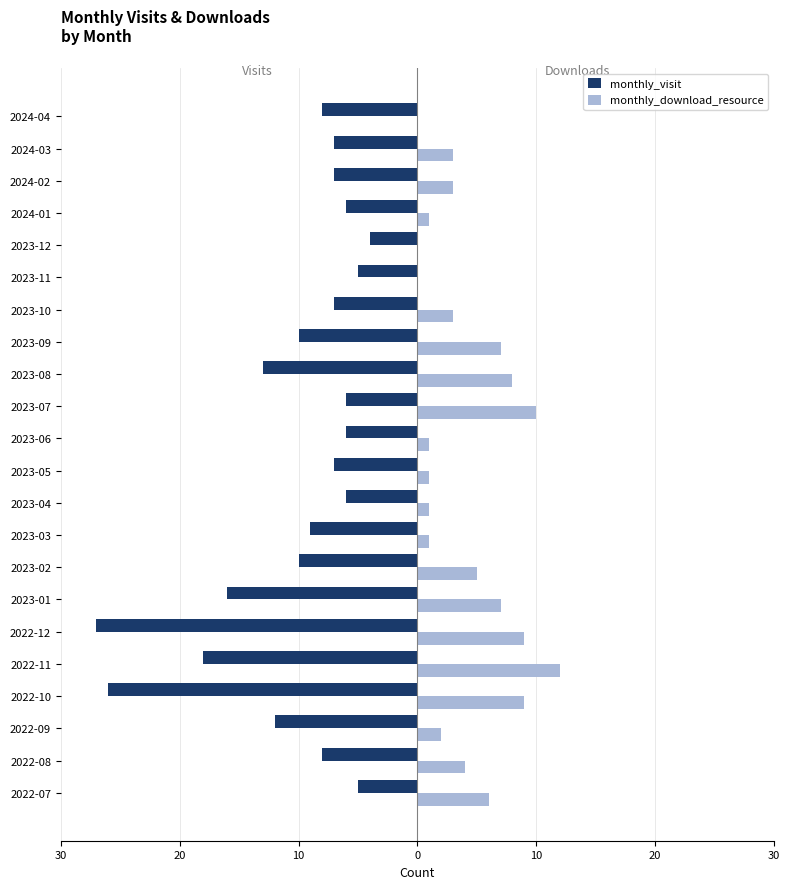

What are all the series names shown in the legend?

monthly_visit, monthly_download_resource